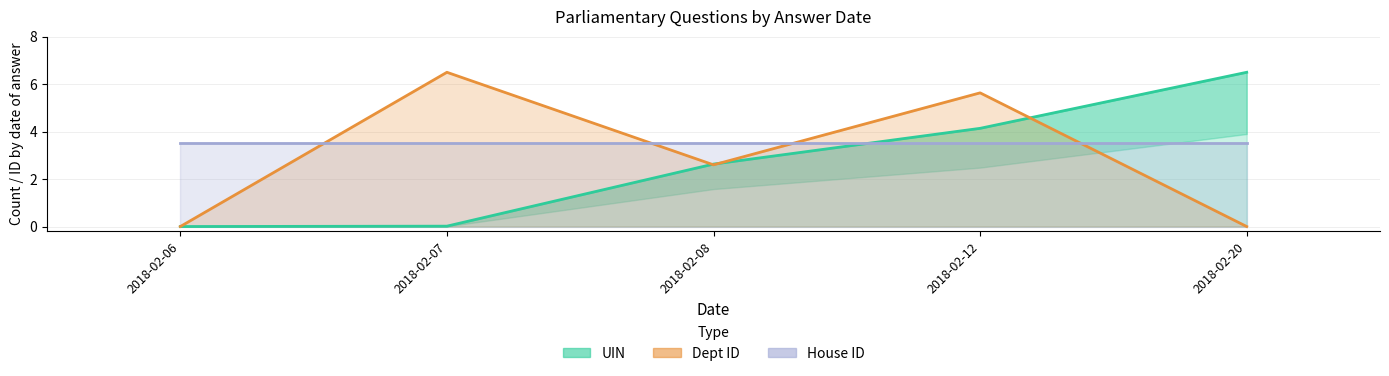

How many interior local peaks does the Dept ID series have?

2